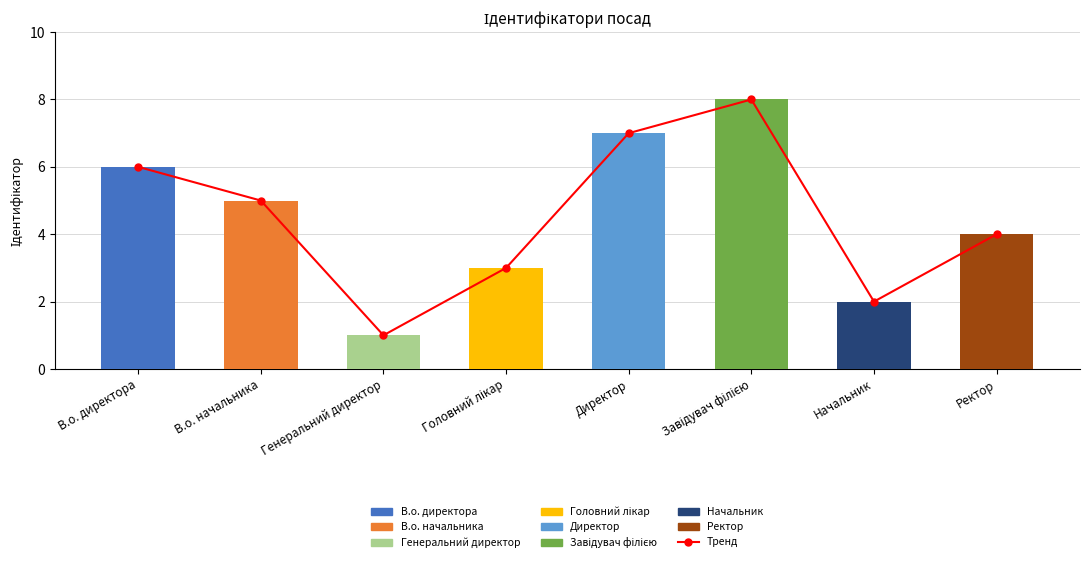

Where does the Тренд series first go above 5?

В.о. директора